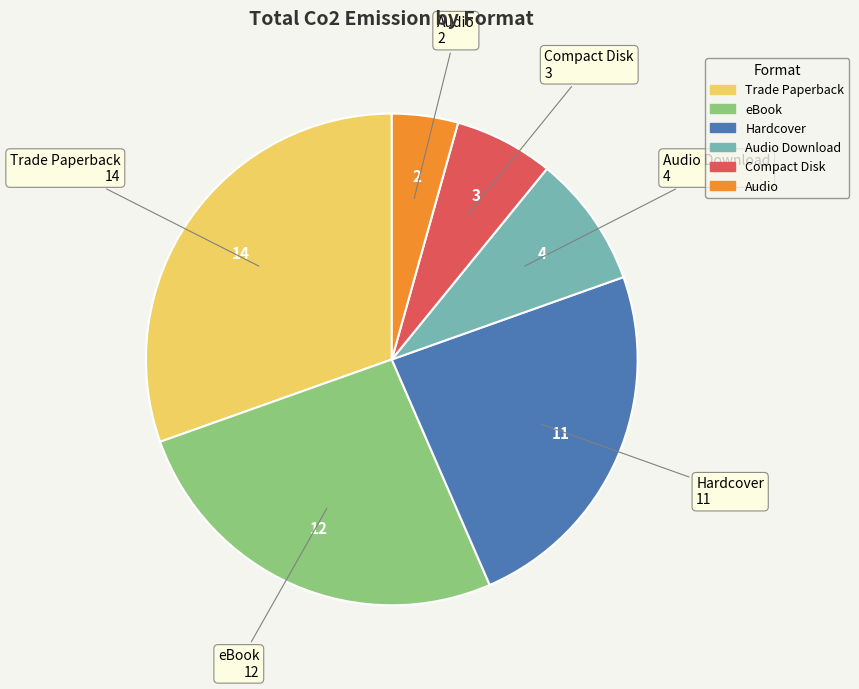

Is there any slice that represents more than half of the pie?

No